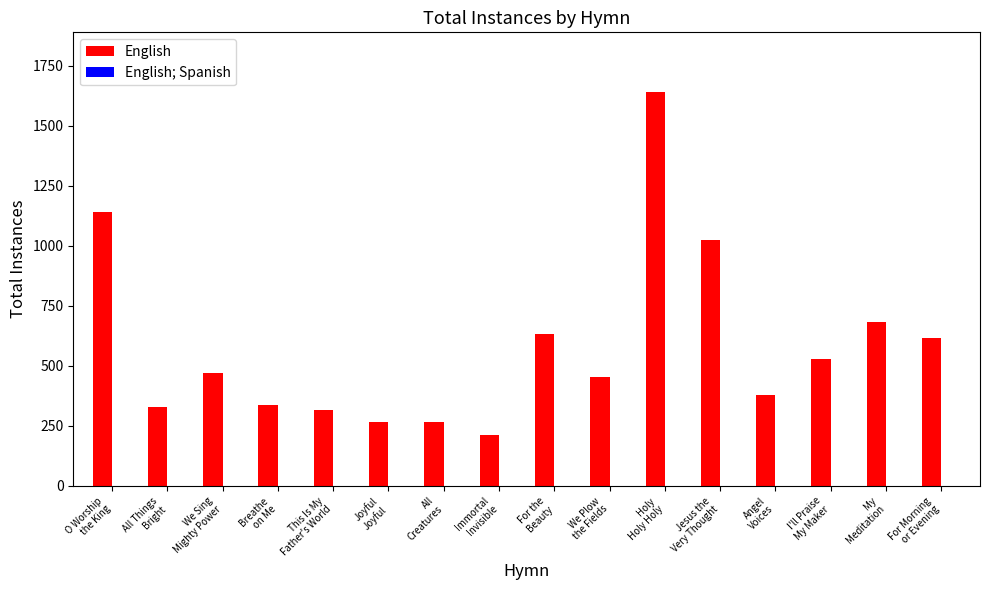

What is the value of the 11th bar from the left?

1642